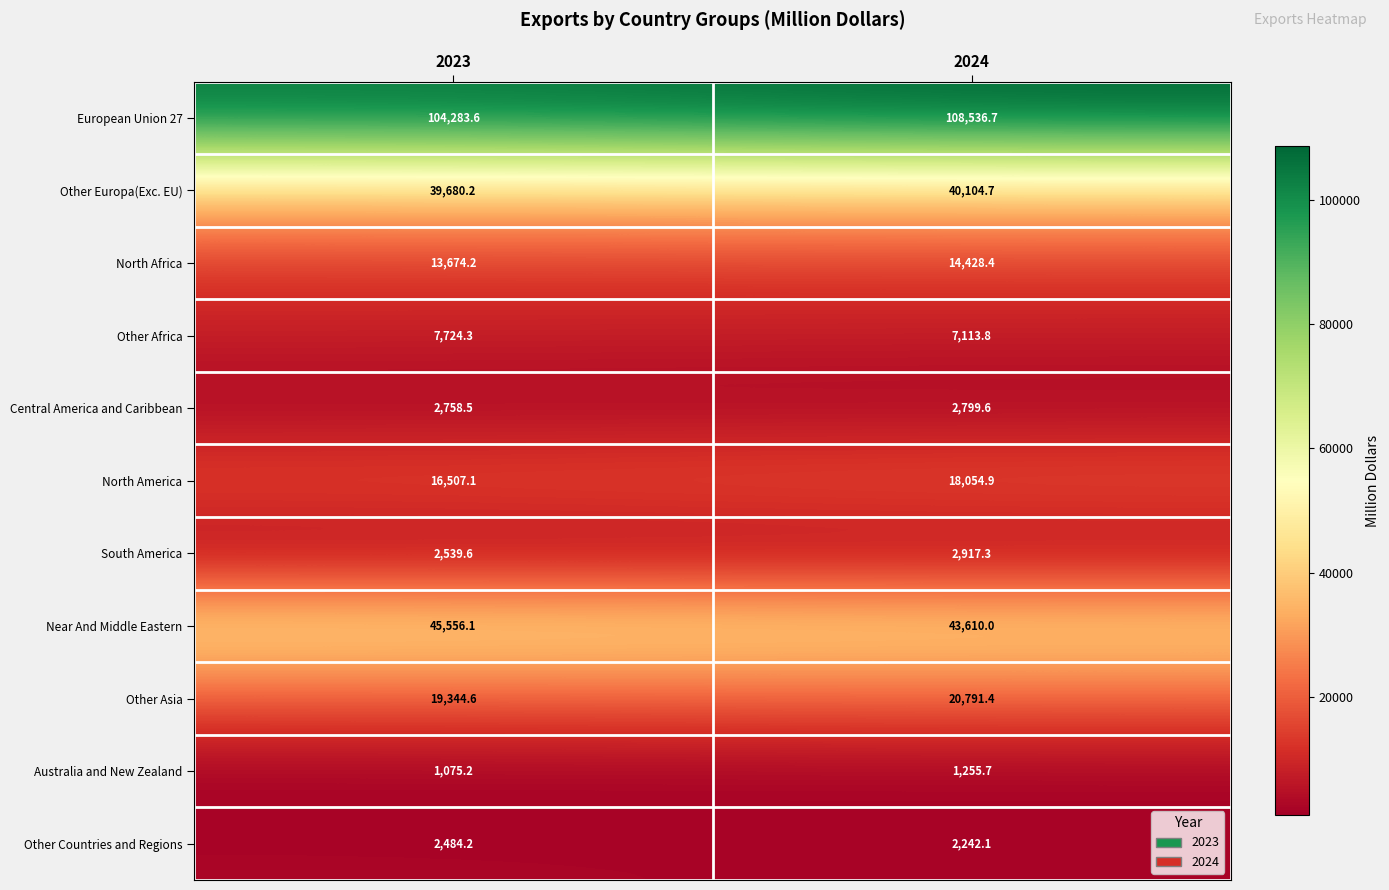

What is the total value across all series at 2024?

261854.6